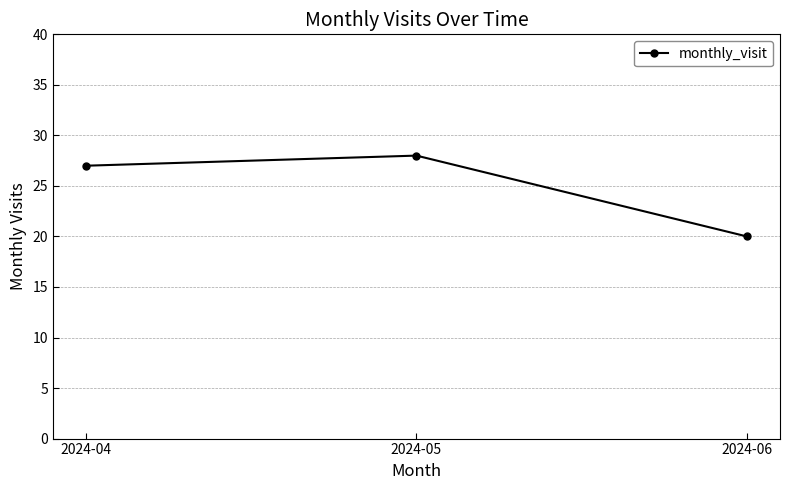

What is the value of the 2nd point from the left?

28